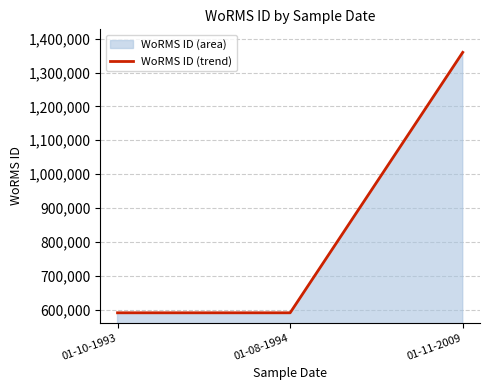

Rank the categories by value from highest to lowest.

01-11-2009, 01-10-1993, 01-08-1994